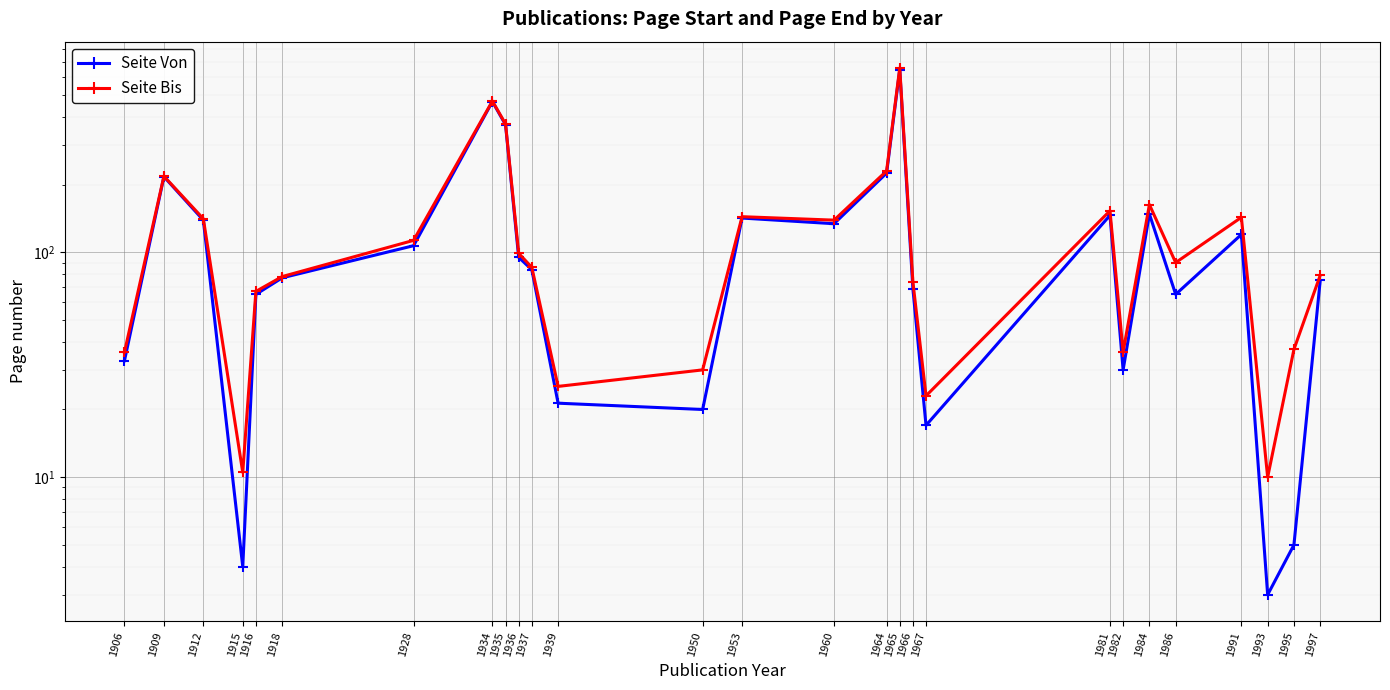

What is the maximum value shown in the chart?

660.0